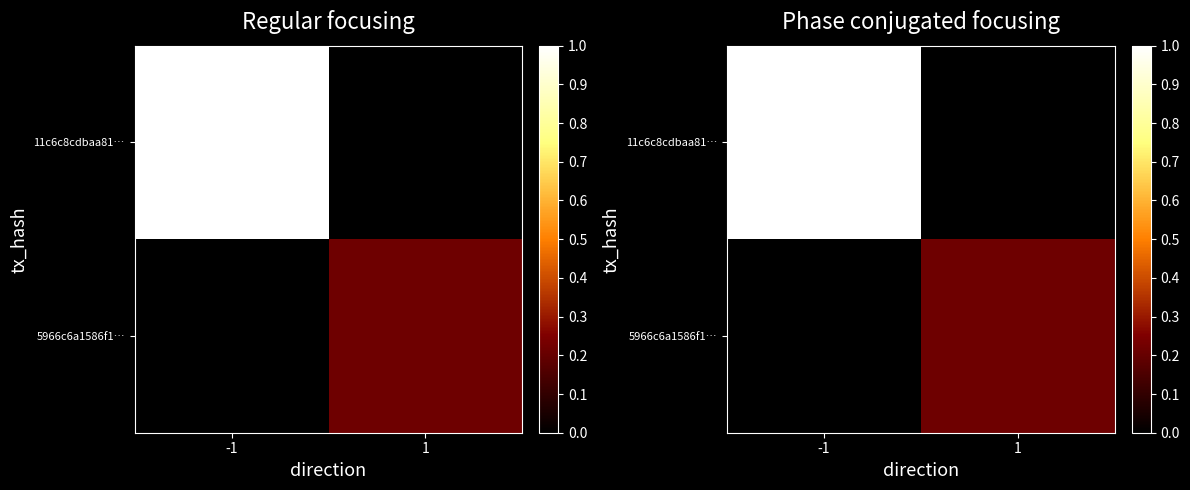

List the series in order of their overall mean, lowest first.

5966c6a1586f1…, 11c6c8cdbaa81…